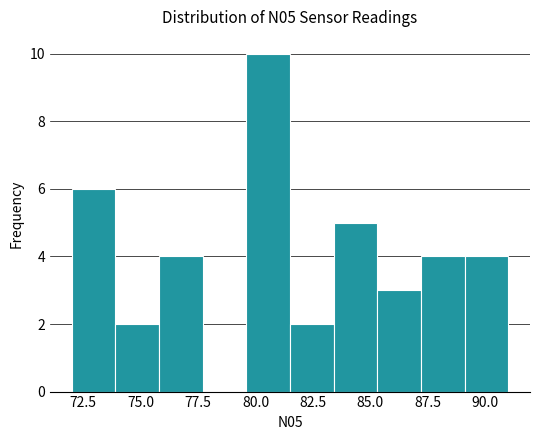

Around what value on the x-axis is the tallest bar? Give the approximate position of its centre, as read against the axis.

80.5